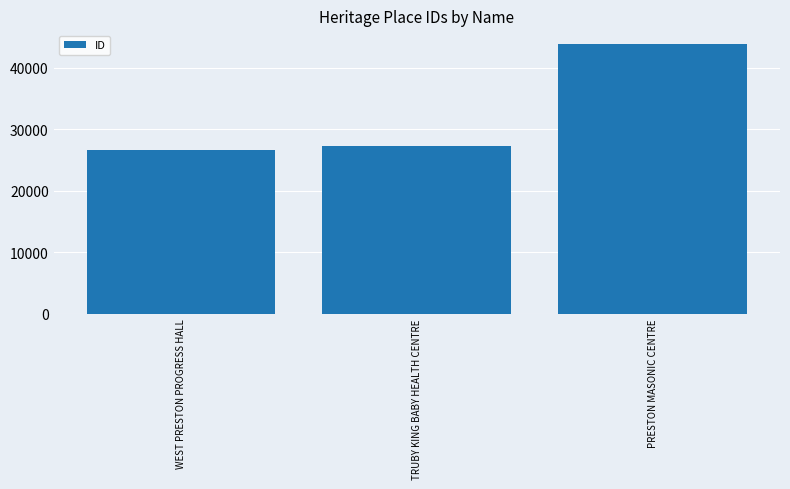

List the labels in order of value, largest first.

PRESTON MASONIC CENTRE, TRUBY KING BABY HEALTH CENTRE, WEST PRESTON PROGRESS HALL